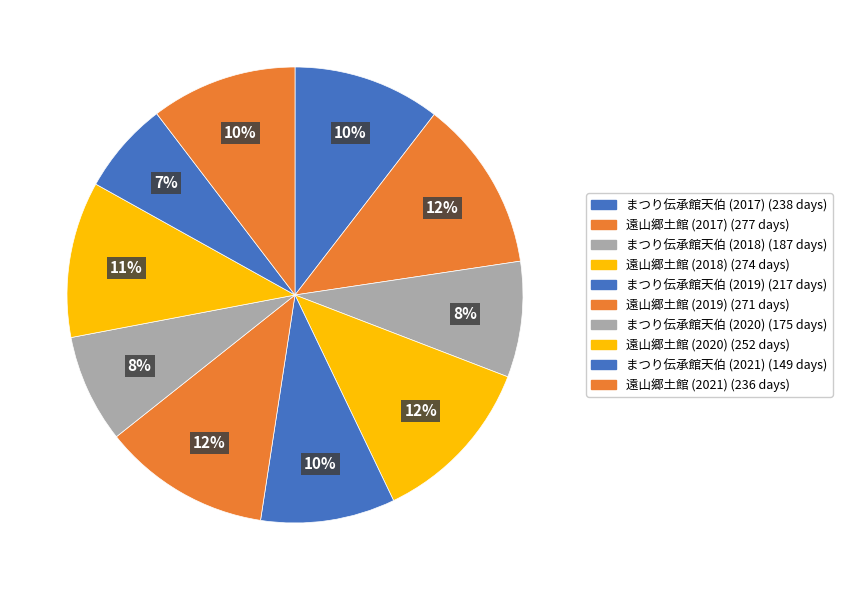

Between 遠山郷土館 (2021) and 遠山郷土館 (2018), which is larger?

遠山郷土館 (2018)